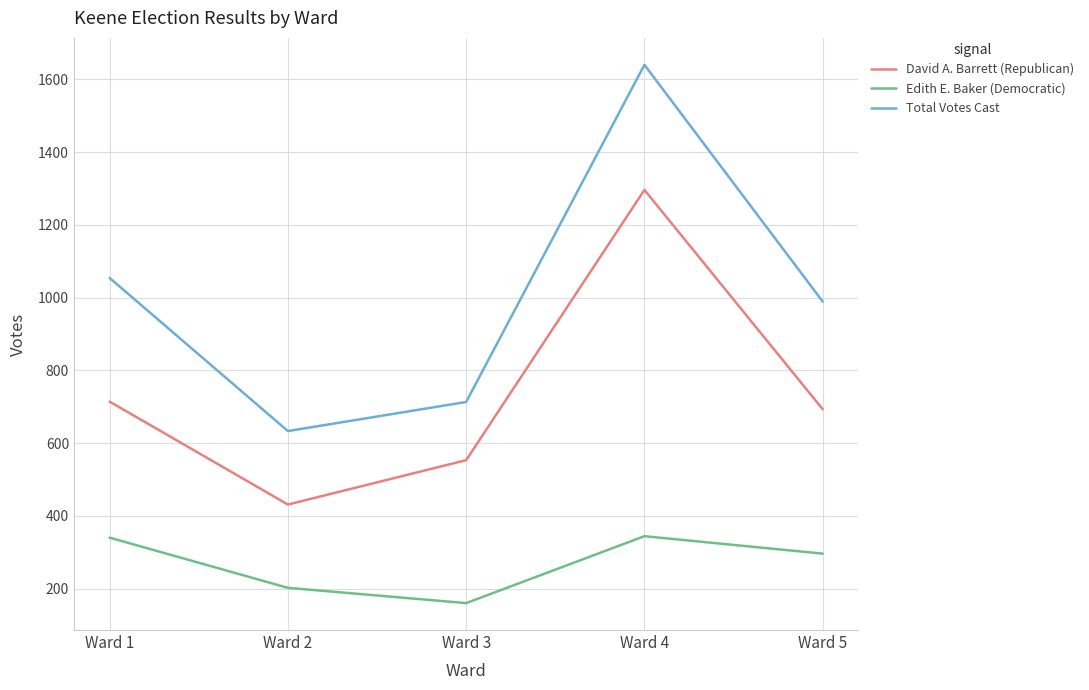

How many categories are shown in the chart?

5